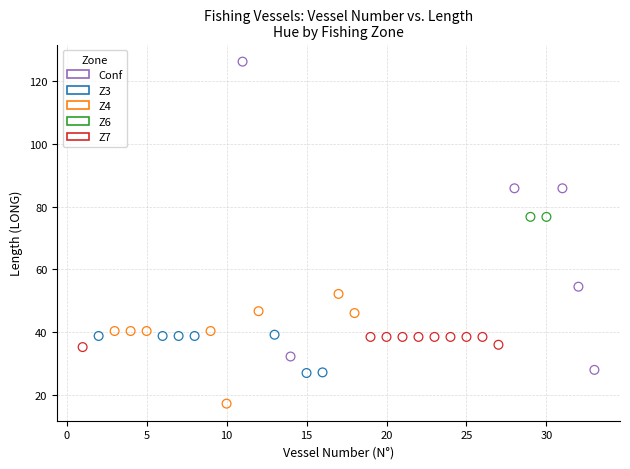

Which series reaches the minimum Y coordinate?

Z4